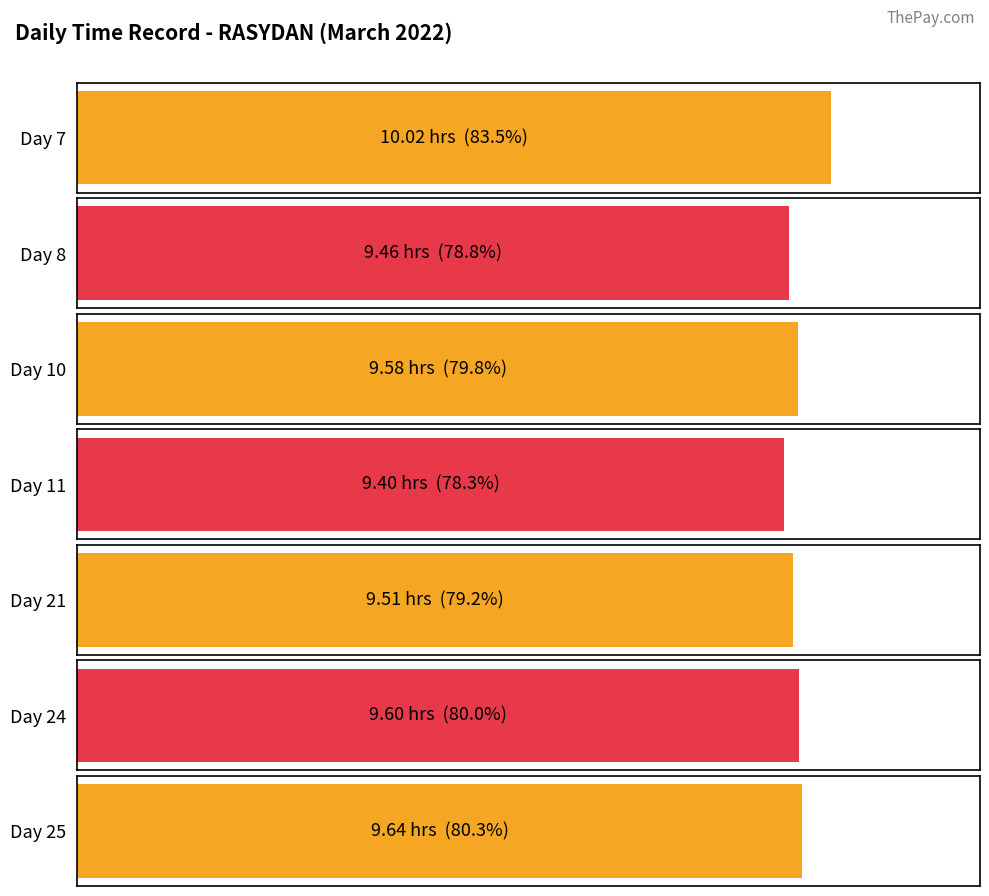

What is the sum of the Regular Hours values at Day 10 and Day 25?

19.2